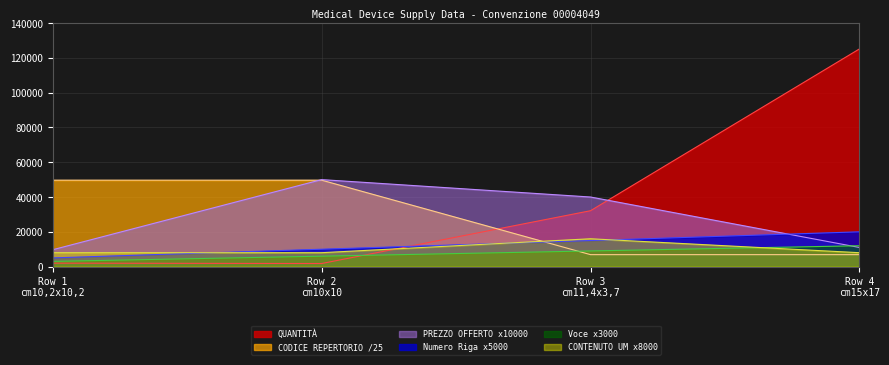

Which series has the largest total across all categories?

QUANTITÀ